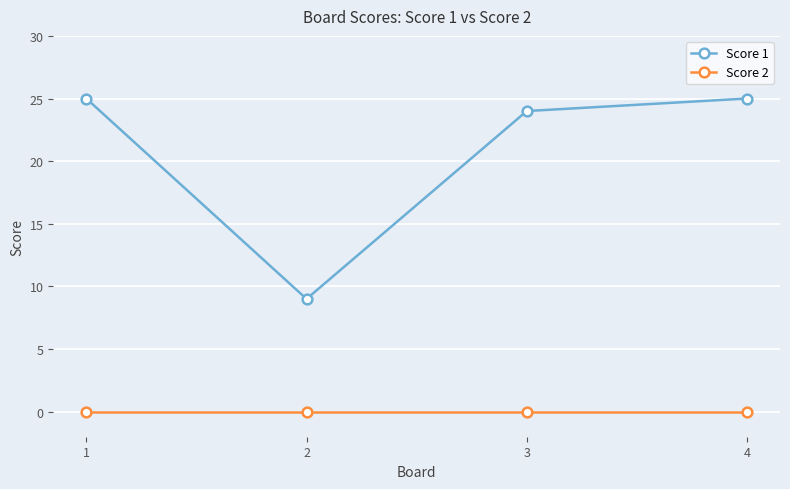

Does the chart have visible grid lines?

Yes